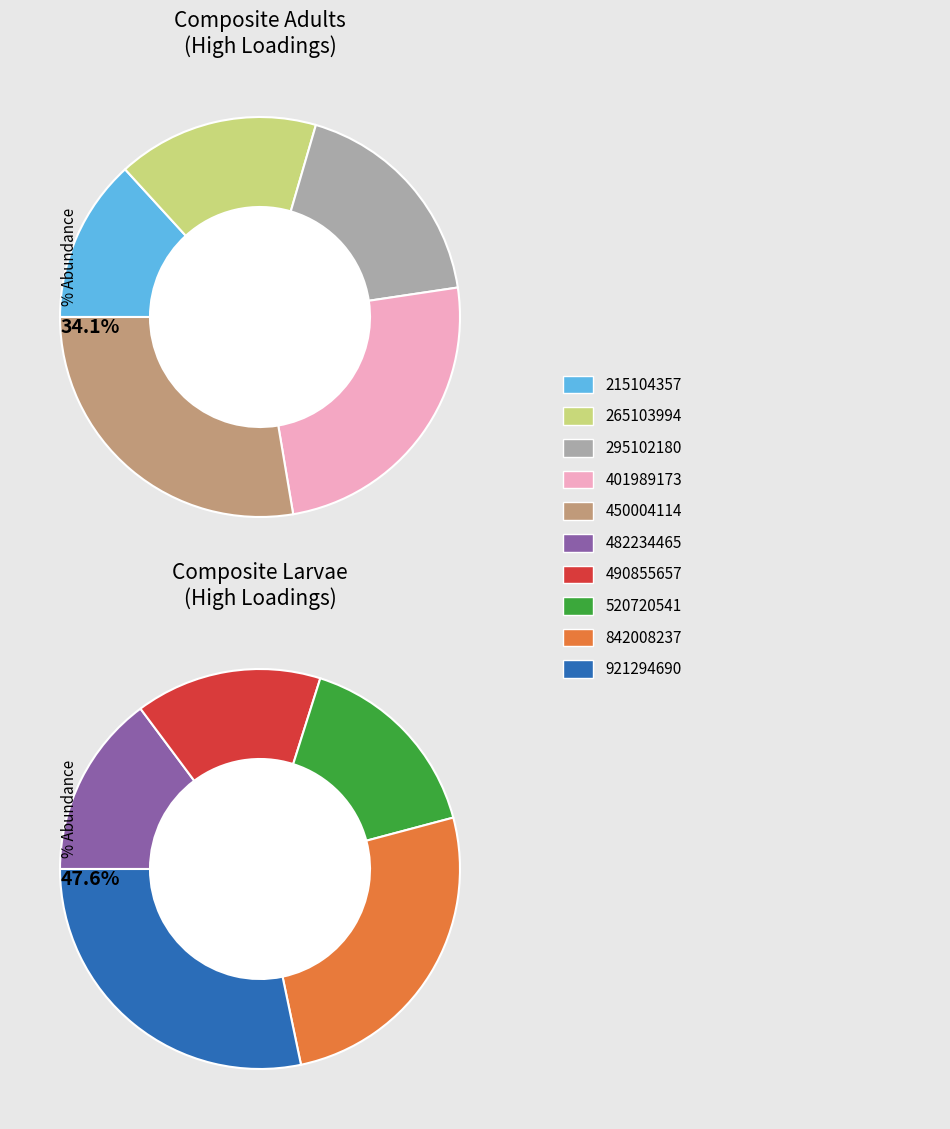

To the nearest percent, what is the difference between the largest and smallest slice percentages?

14%